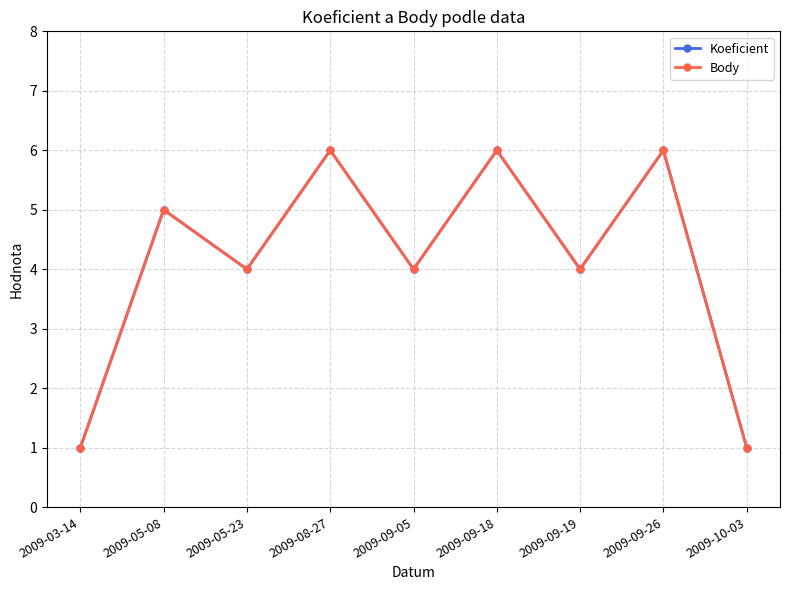

Between 2009-03-14 and 2009-09-19, which series saw the biggest shift?

Koeficient